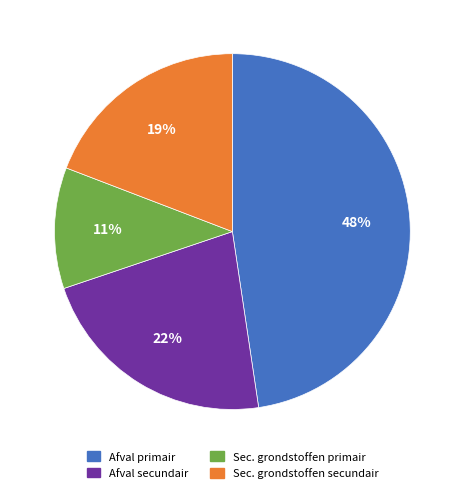

Is the sum of Sec. grondstoffen secundair and Sec. grondstoffen primair greater than half?

No